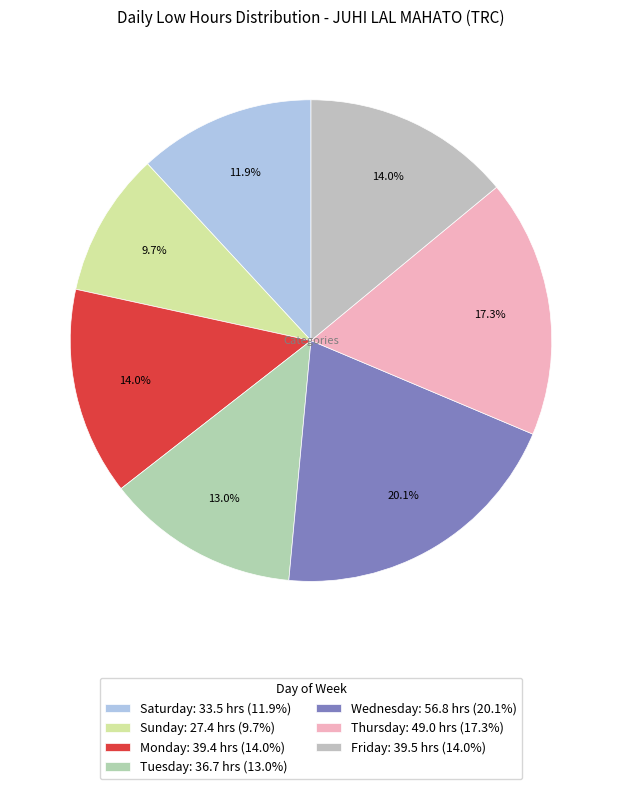

How many slices are in this pie chart?

7